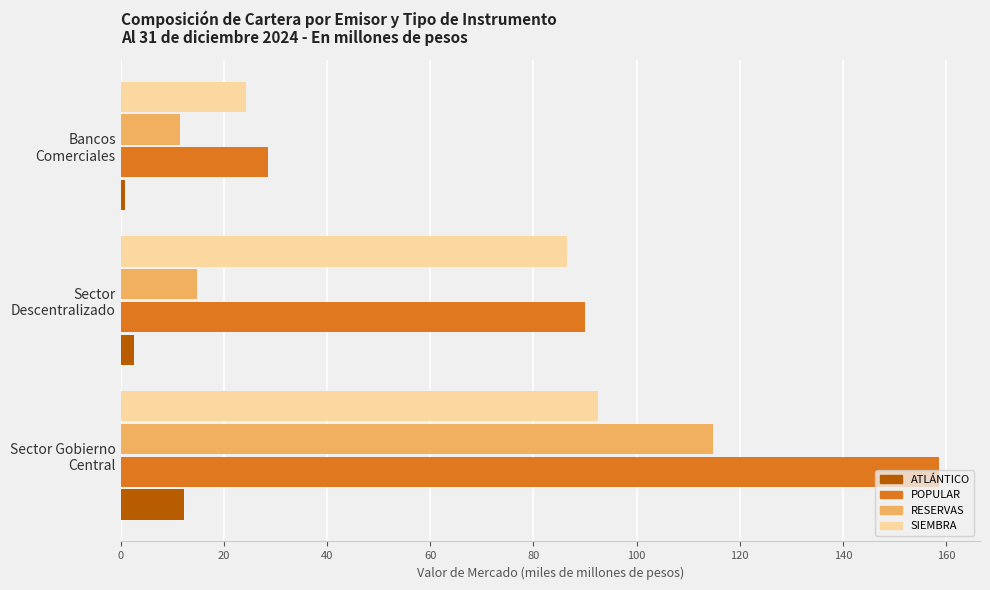

What is the sum of all RESERVAS values?

141.0